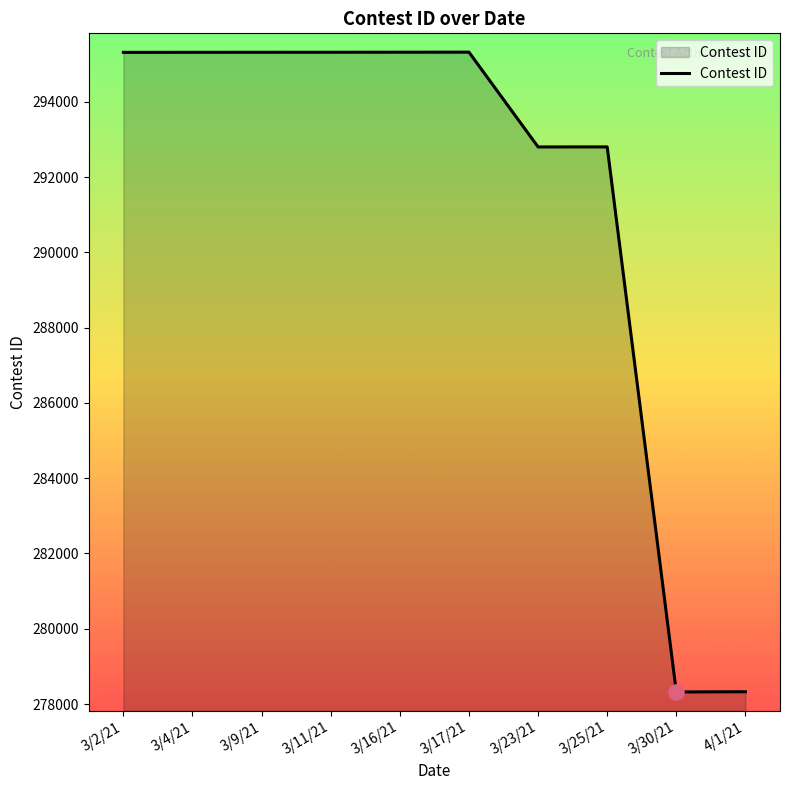

What is the ratio of the value at 3/25/21 to the value at 3/23/21?

1.0